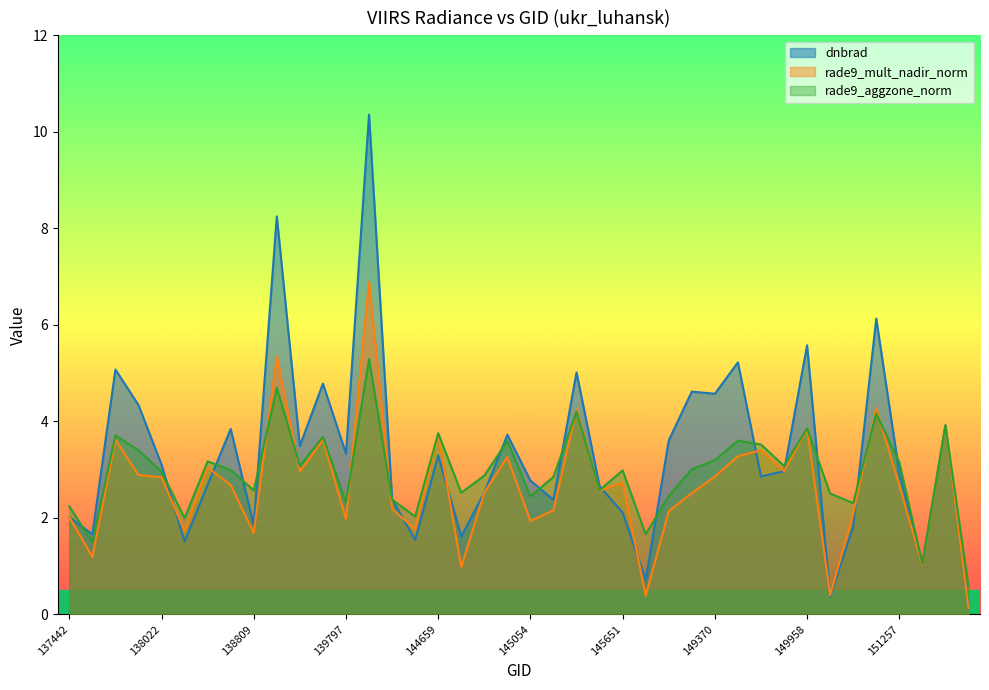

At which label does rade9_mult_nadir_norm reach its peak?

144246